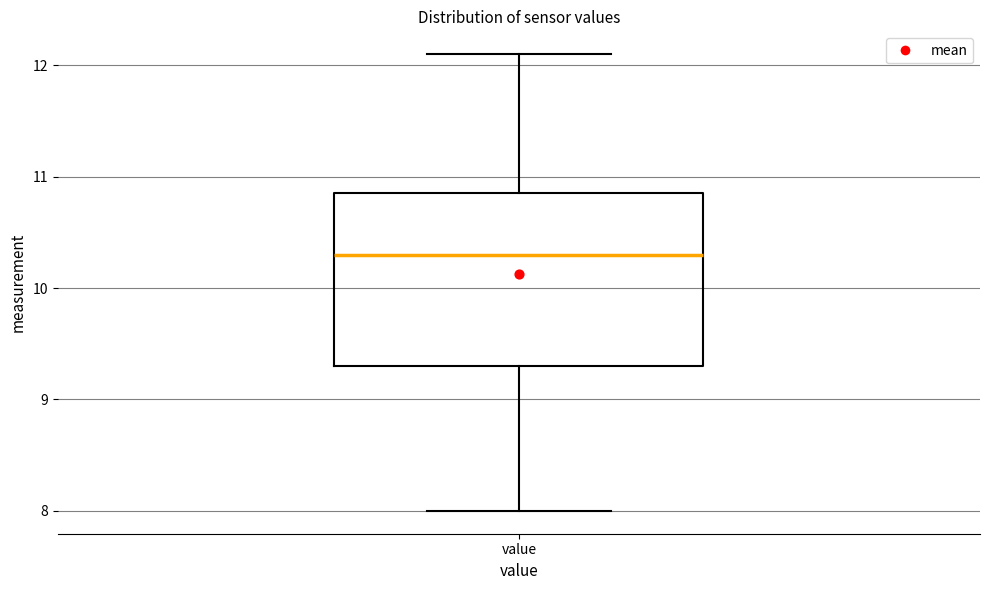

Read this box plot against the y-axis: the position of the median line, the range covered by the box, and the ends of both whiskers. The values are not printed on the chart, so give them approximately, as read against the axis.

median 10.3, box 9.3 to 10.9, whiskers 8.0 to 12.1